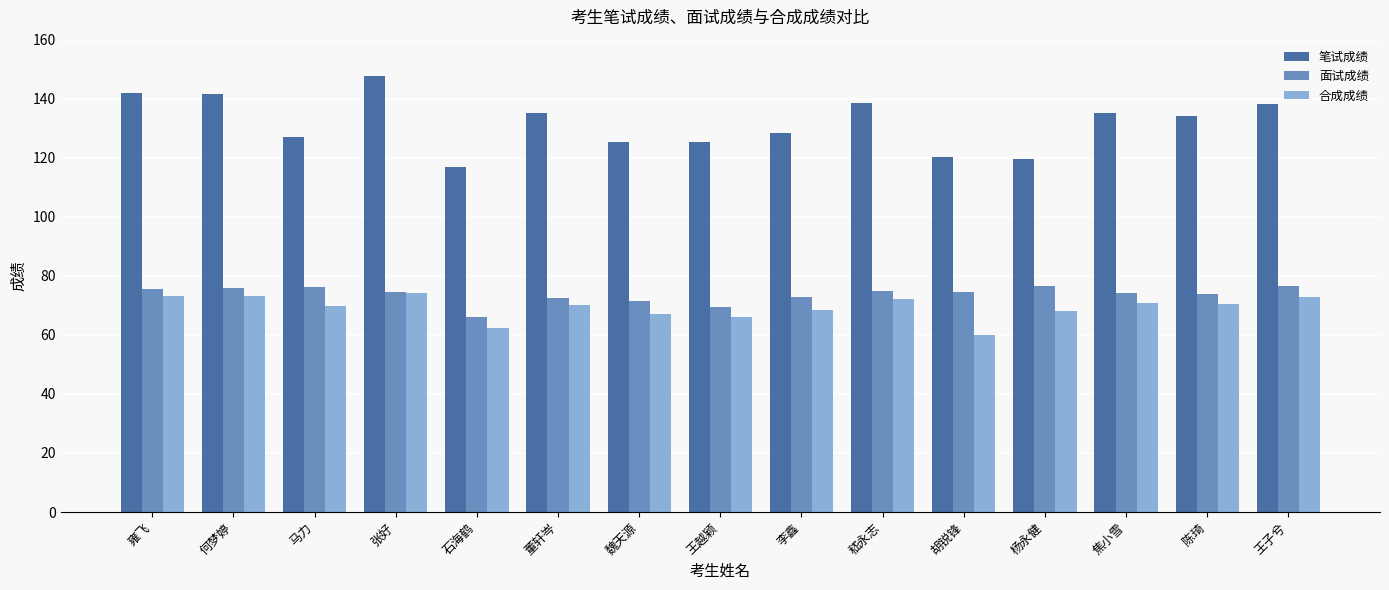

What is the total value across all series at 焦小雪?

280.3